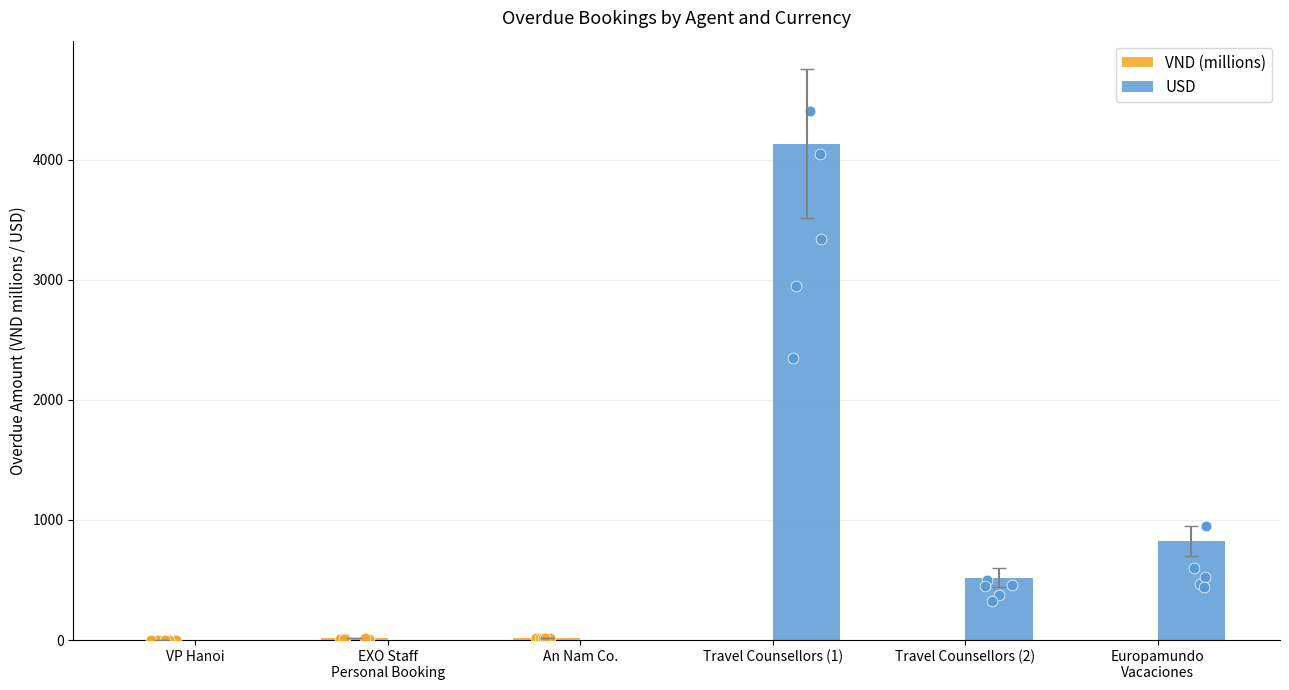

Which series contains the highest Y value?

USD